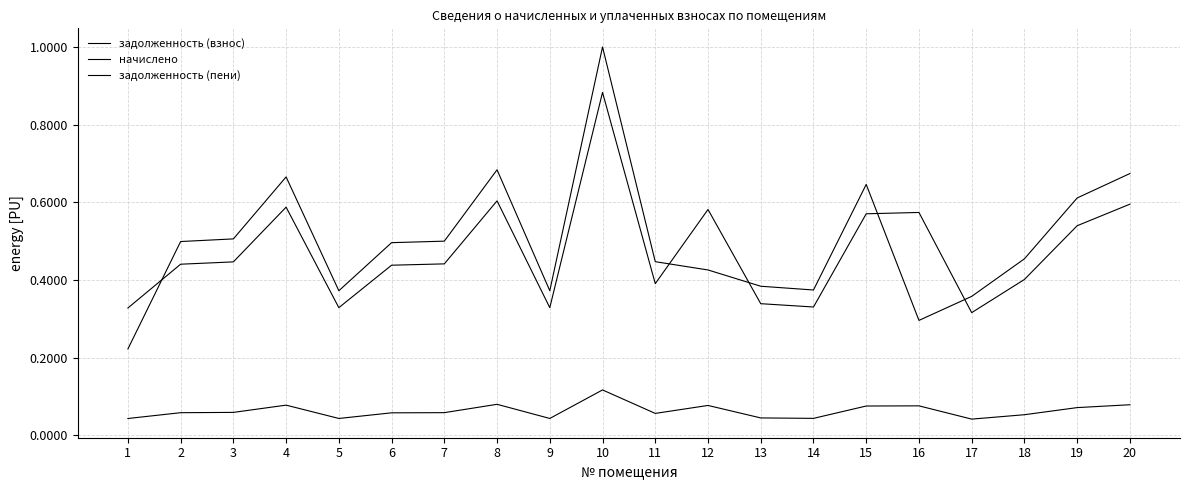

What is the difference between the highest and lowest values at 15?

0.6